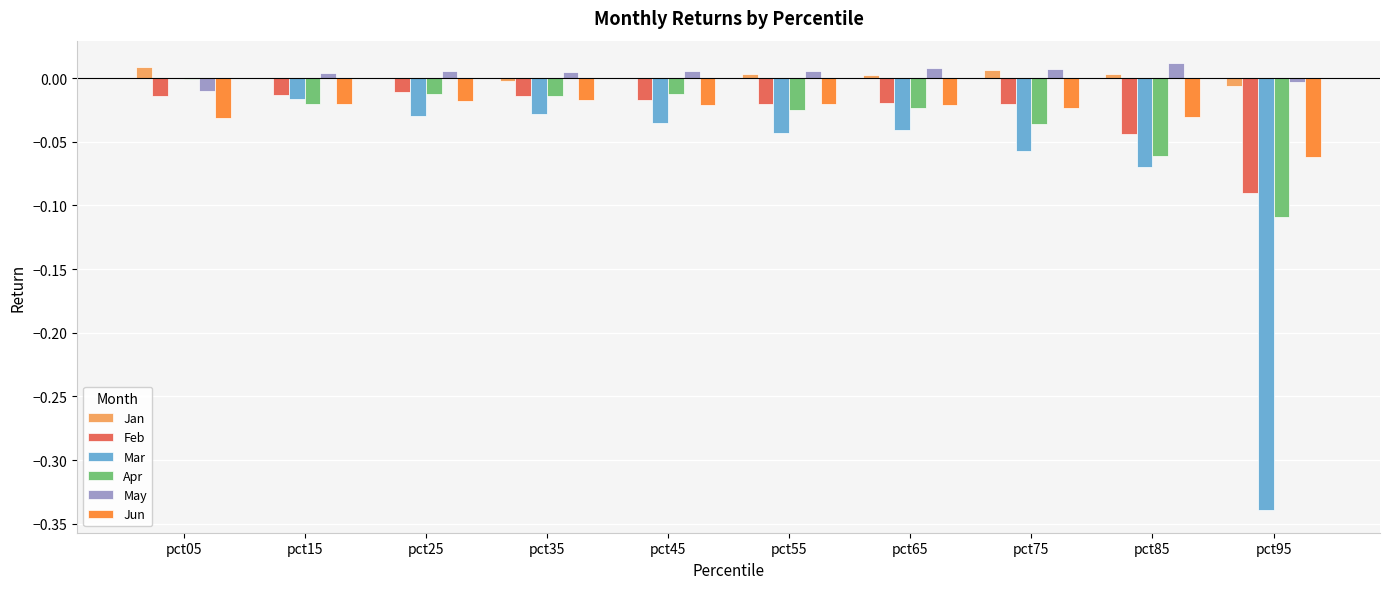

Is the value of Jun at pct25 greater than the value of Jan at pct05?

No